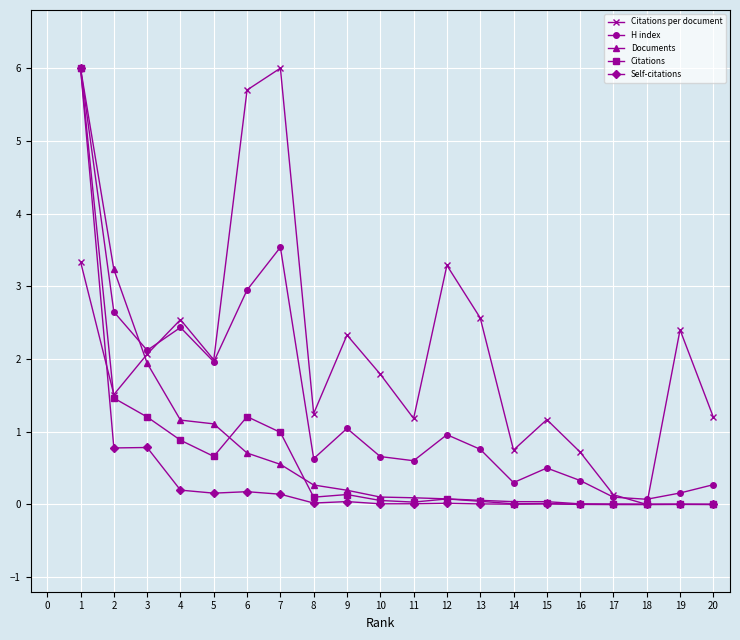

What is the value of the Documents point at the 2nd from the left?

3.2